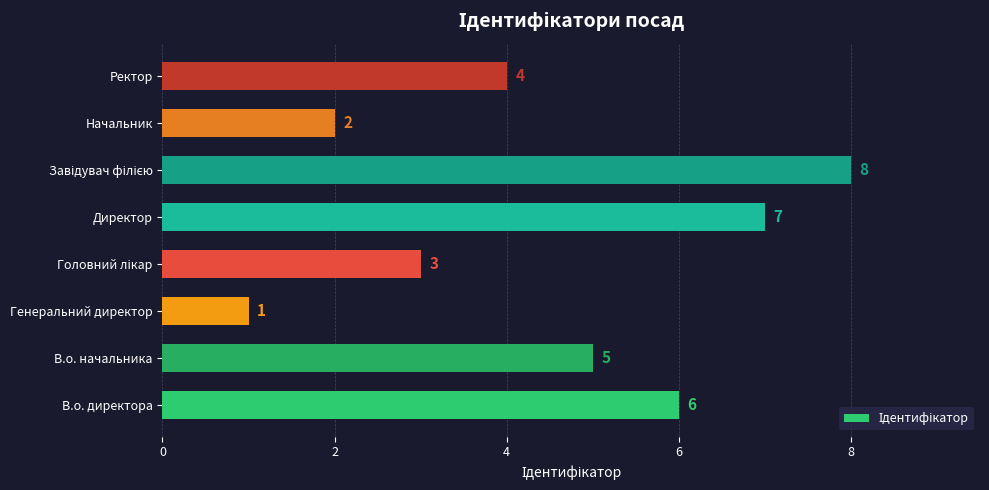

How many values are below 5?

4